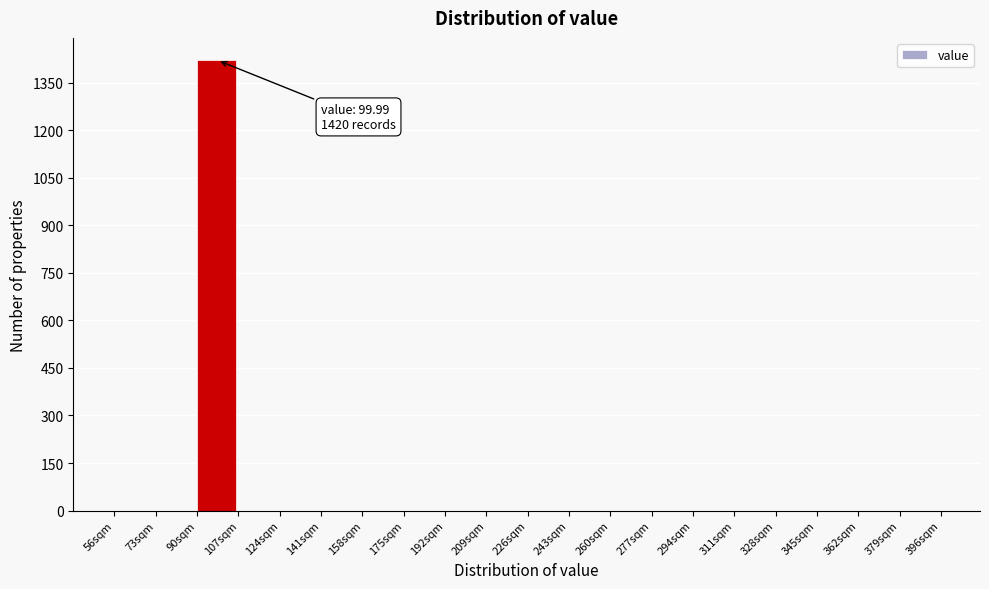

Reading left to right, list all the values displayed in this chart.

56sqm=0	73sqm=0	90sqm=1420	107sqm=0	124sqm=0	141sqm=0	158sqm=0	175sqm=0	192sqm=0	209sqm=0	226sqm=0	243sqm=0	260sqm=0	277sqm=0	294sqm=0	311sqm=0	328sqm=0	345sqm=0	362sqm=0	379sqm=0